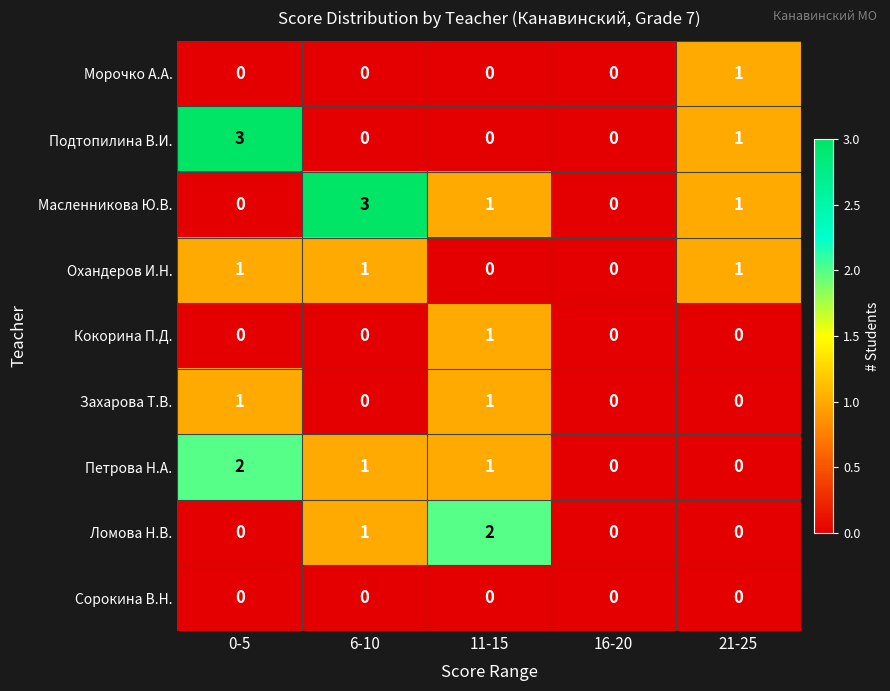

What is the difference between the highest and lowest values at 21-25?

1